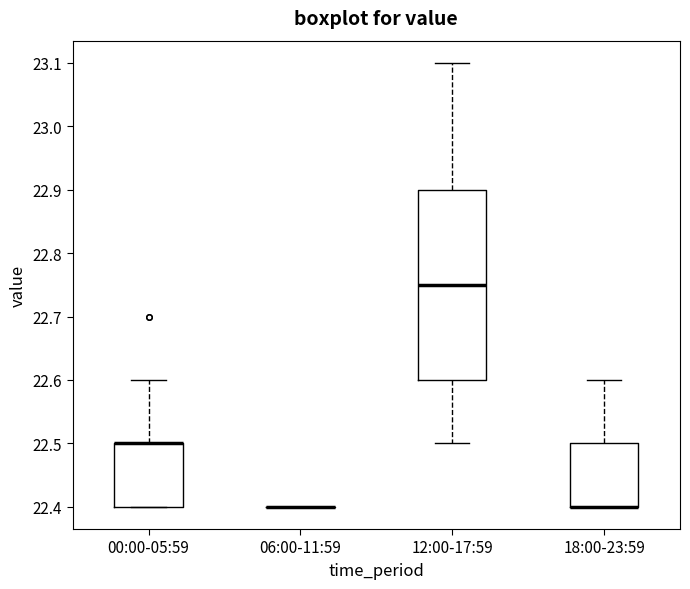

Where does the median line of the box for 12:00-17:59 sit on the y-axis? The values are not printed on the chart, so give them approximately, as read against the axis.

22.75